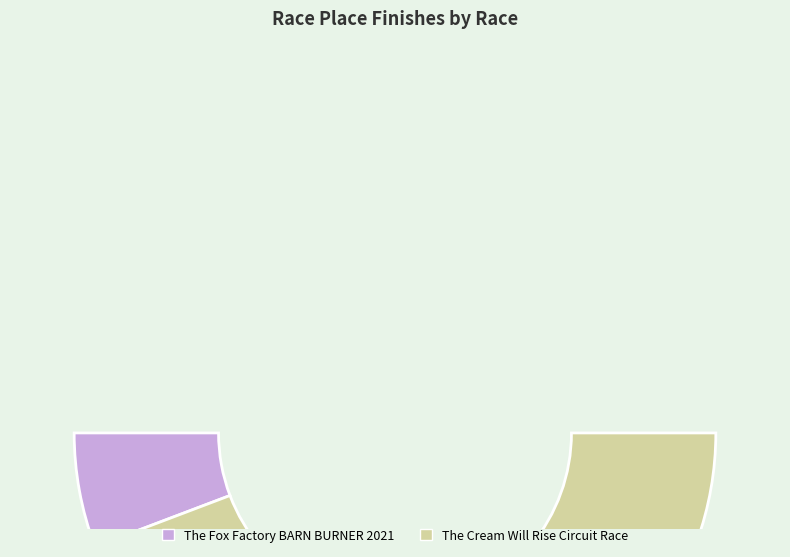

To the nearest percent, what percentage of the pie is The Fox Factory BARN BURNER 2021?

12%